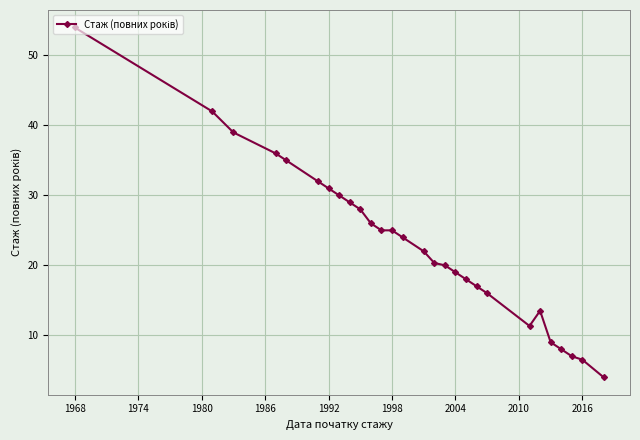

What is the average value?

23.1